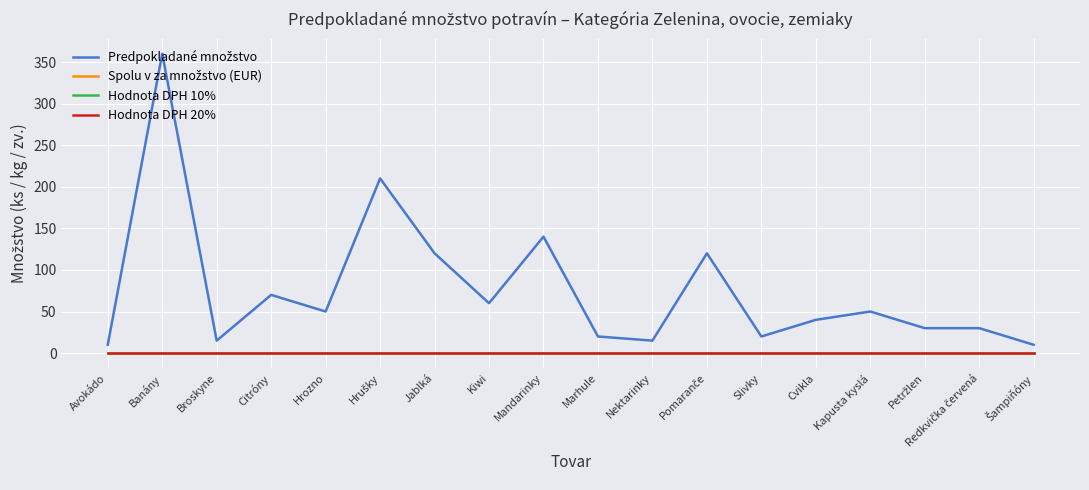

True or false: Hodnota DPH 10% and Spolu v za množstvo (EUR) cross at least once.

False